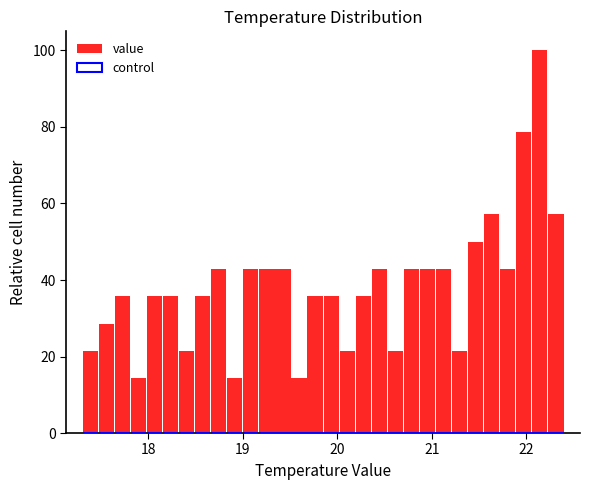

Read against the x-axis, roughly where is the centre of the tallest bar?

22.1